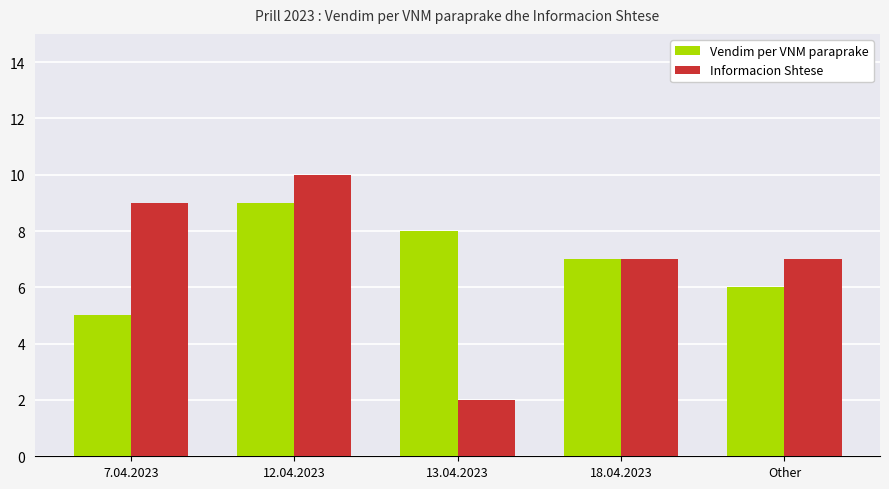

The value of Informacion Shtese at 13.04.2023 is 3. True or false?

False